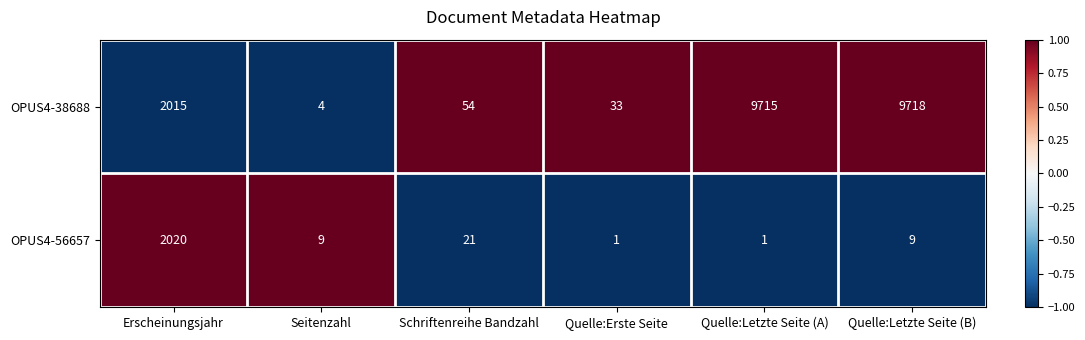

At which label does OPUS4-56657 reach its peak?

Erscheinungsjahr